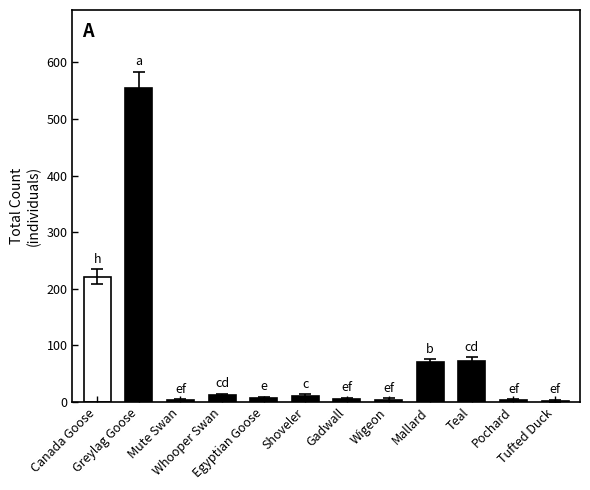

Does the chart contain stacked bars?

No